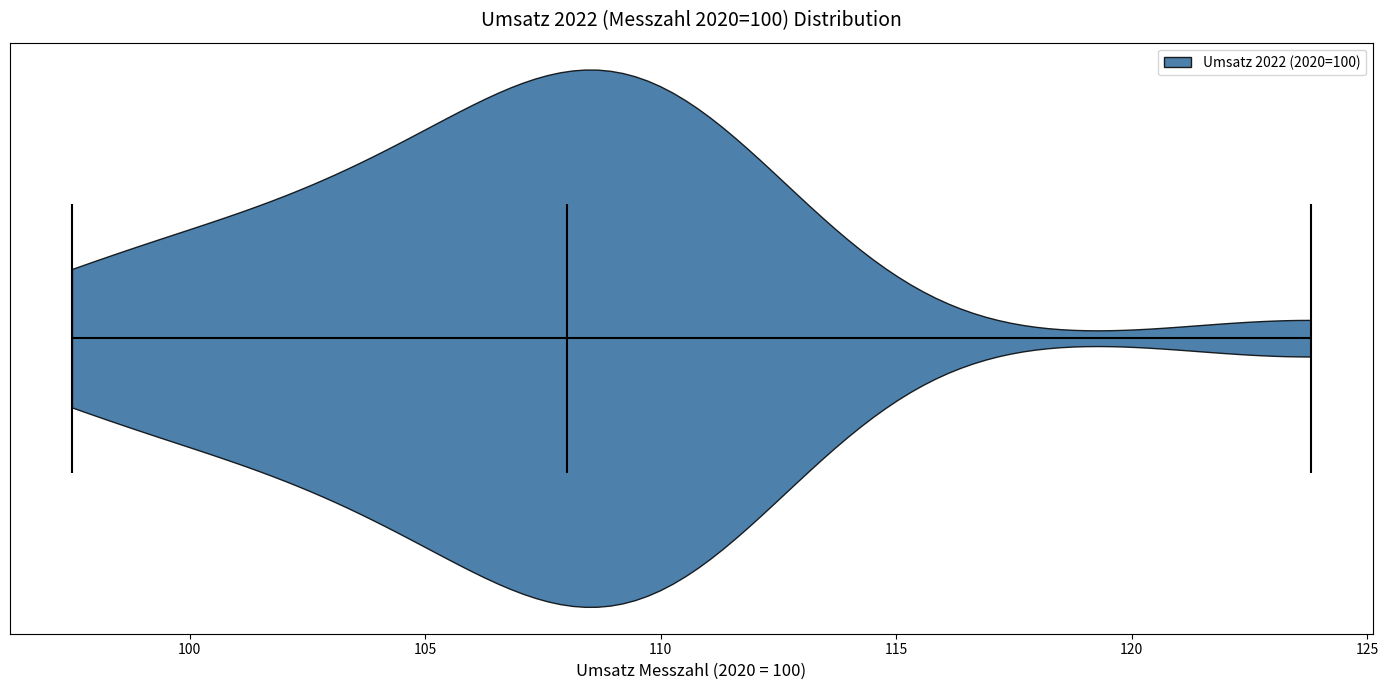

Read this violin plot against the x-axis: where its median line is, and the lowest and highest points the violin reaches. The values are not printed on the chart, so give them approximately, as read against the axis.

median line 108.0, lowest point 97.5, highest point 124.0